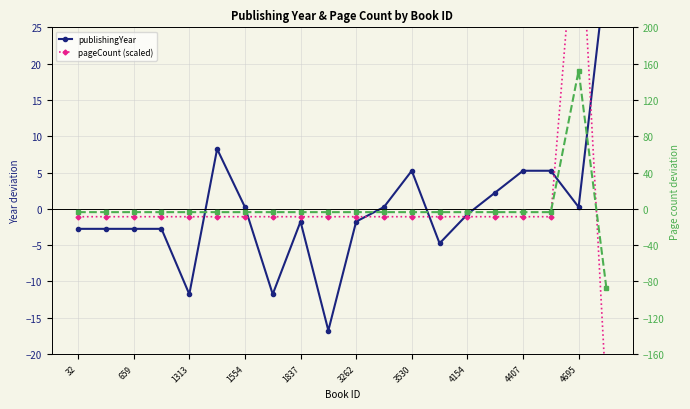

What is the difference between the pageCount (scaled) values at 17 and 19?

25.2